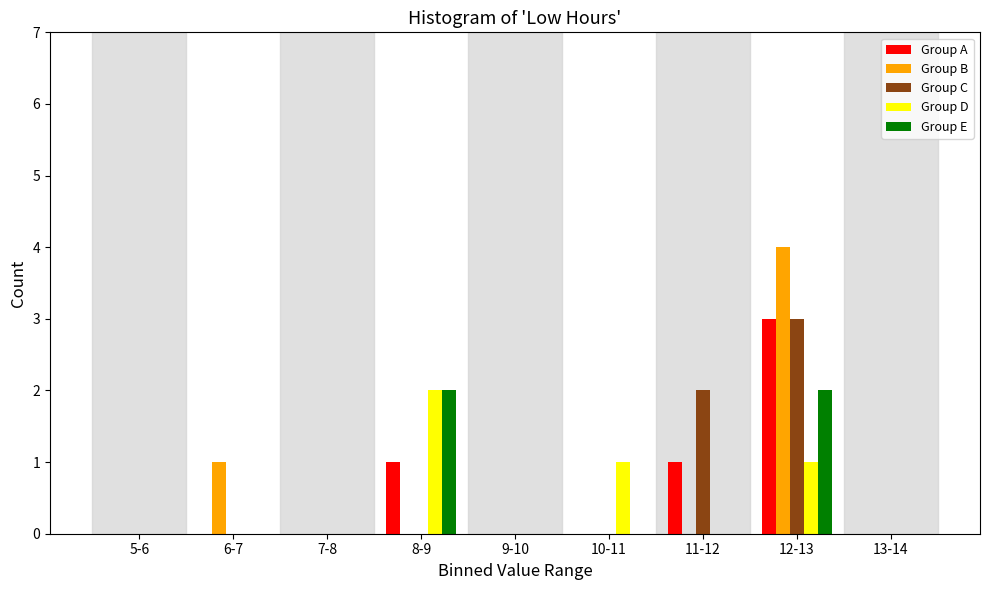

At which label does Group D reach its peak?

8-9